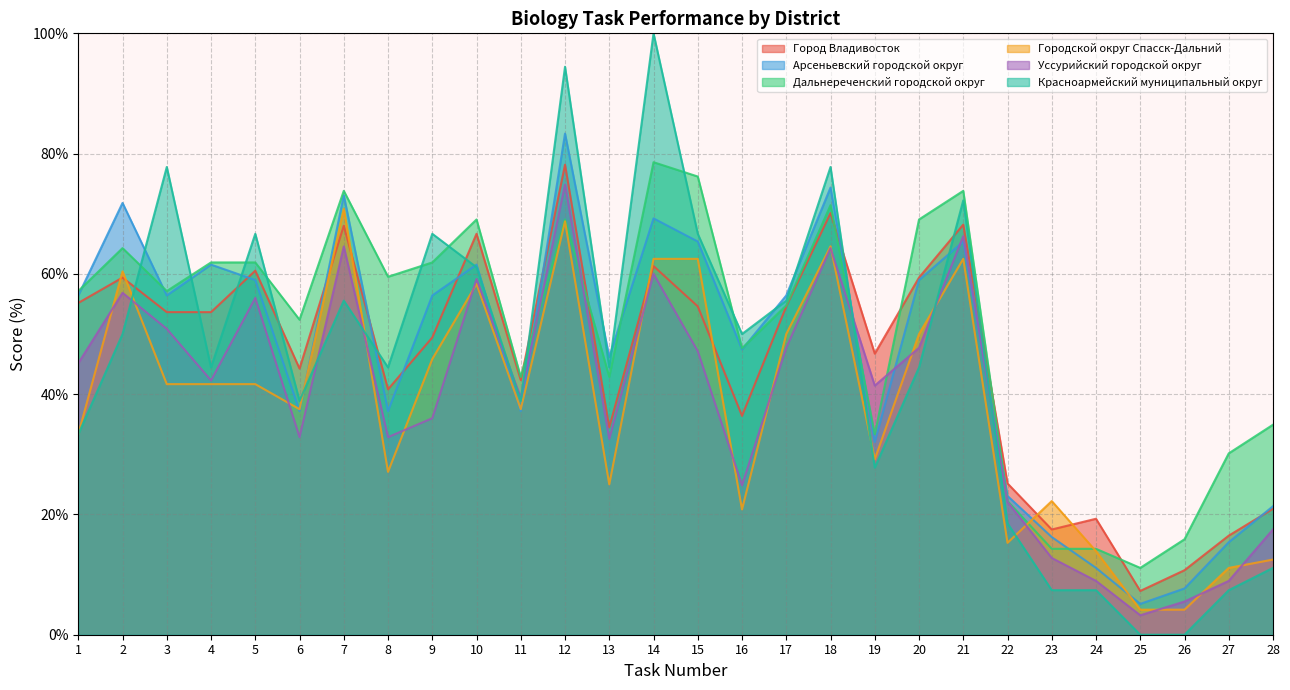

What are all the series names shown in the legend?

Город Владивосток, Арсеньевский городской округ, Дальнереченский городской округ, Городской округ Спасск-Дальний, Уссурийский городской округ, Красноармейский муниципальный округ